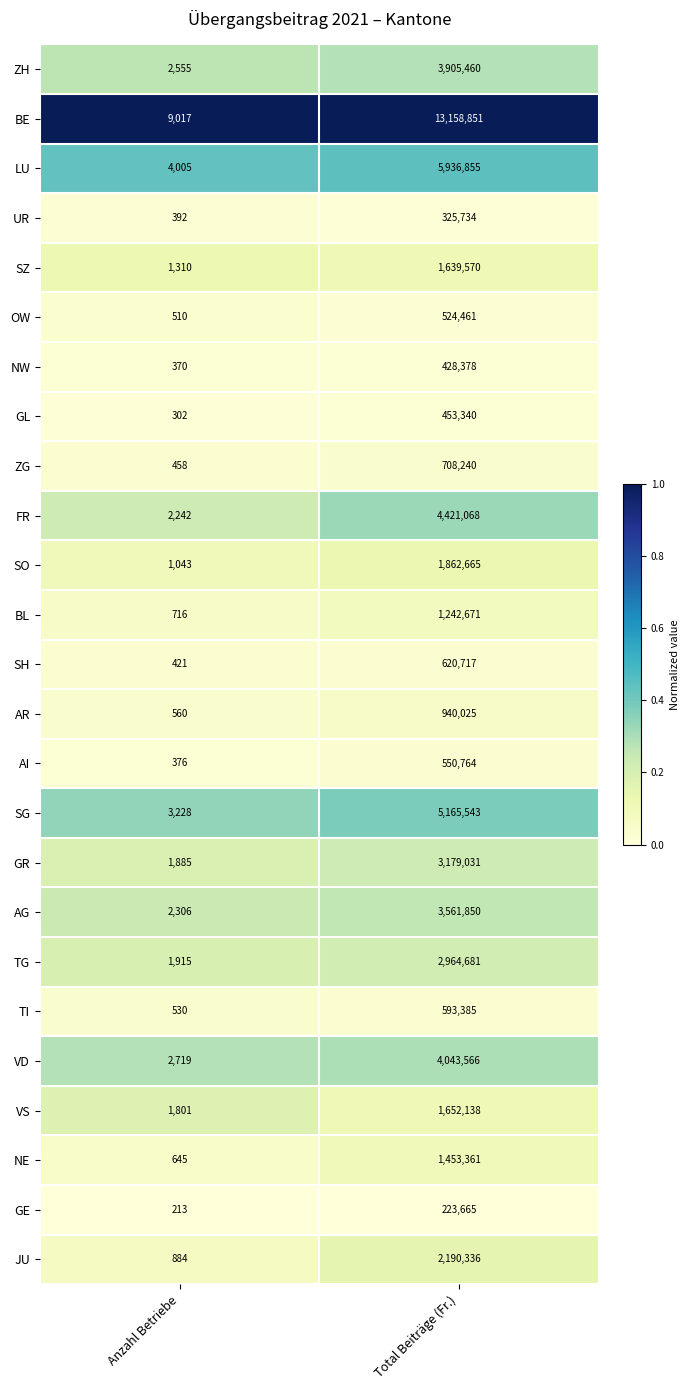

How many data points does each series have?

2